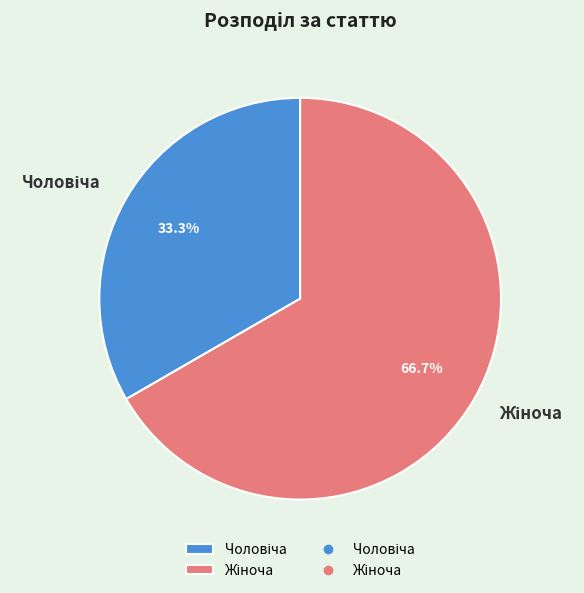

Is there a majority slice in this chart?

Yes